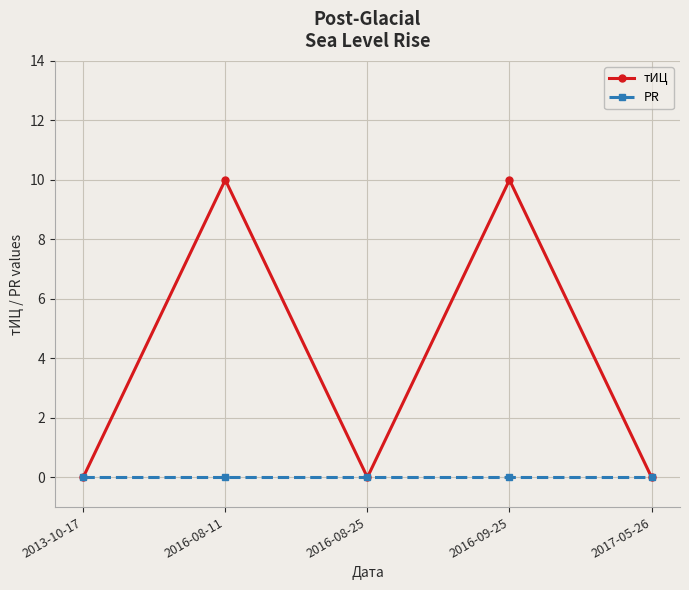

Reading left to right, what are all the values shown in this chart?

тИЦ: 0	10	0	10	0
PR: 0	0	0	0	0